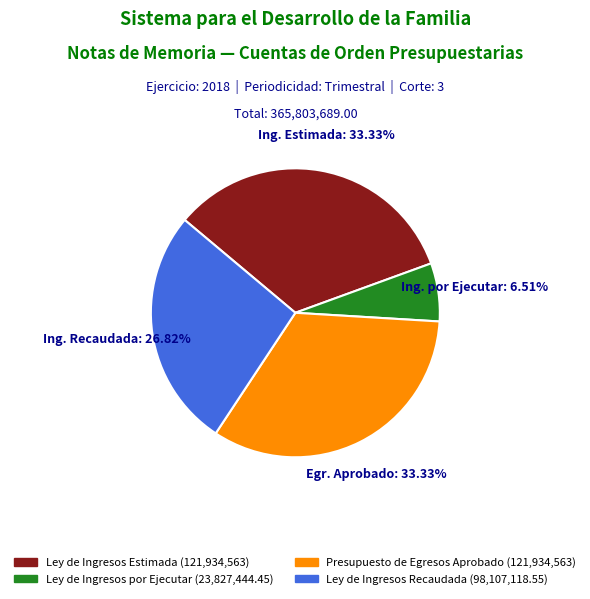

What is the ratio of the value at Ley de Ingresos por Ejecutar to the value at Ley de Ingresos Estimada?

0.2